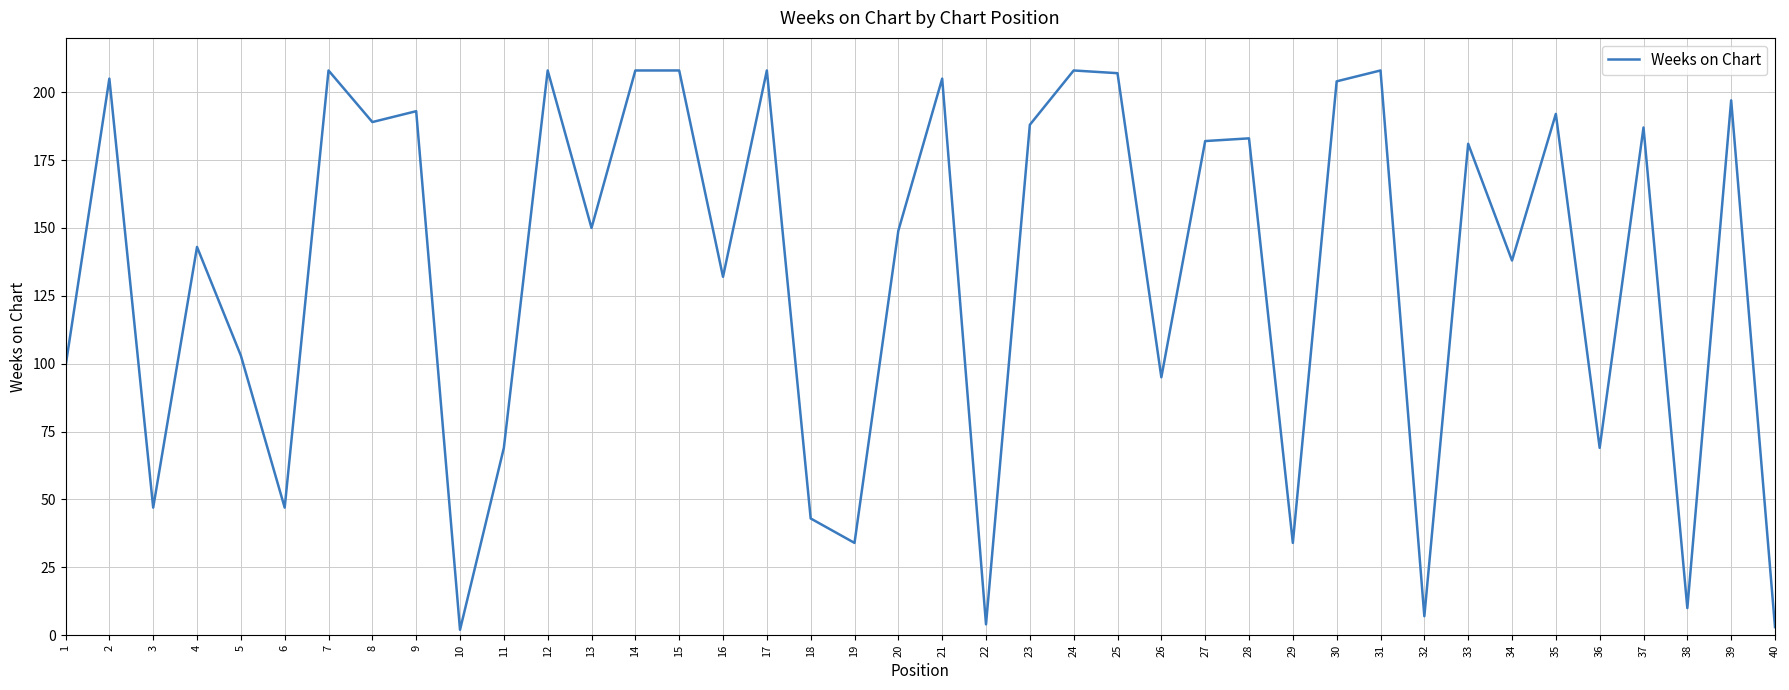

At which label does the data first exceed 181?

2